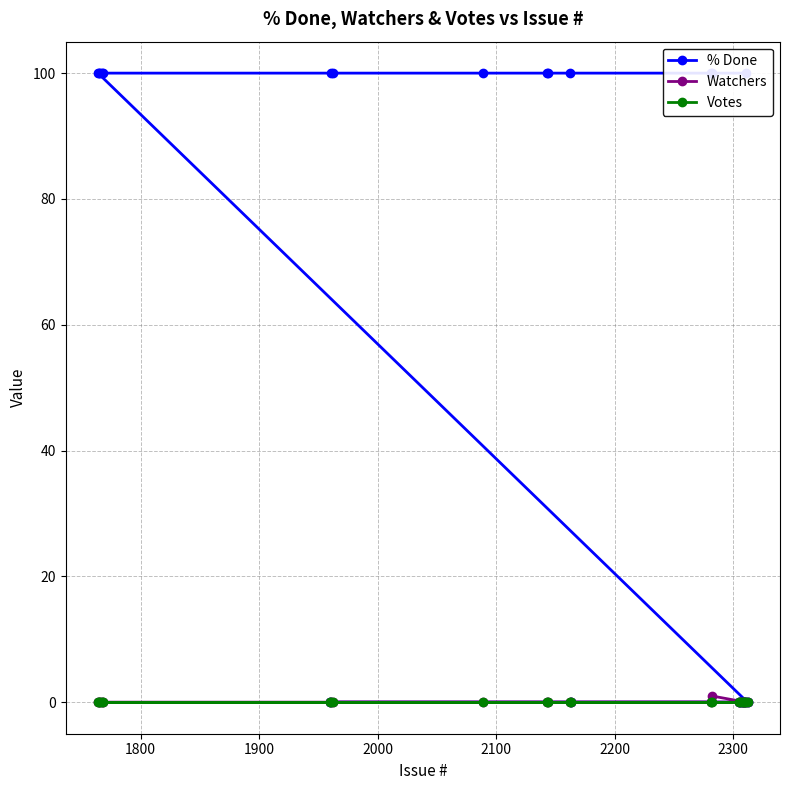

What is the difference between the second highest and minimum values in the % Done series?

100